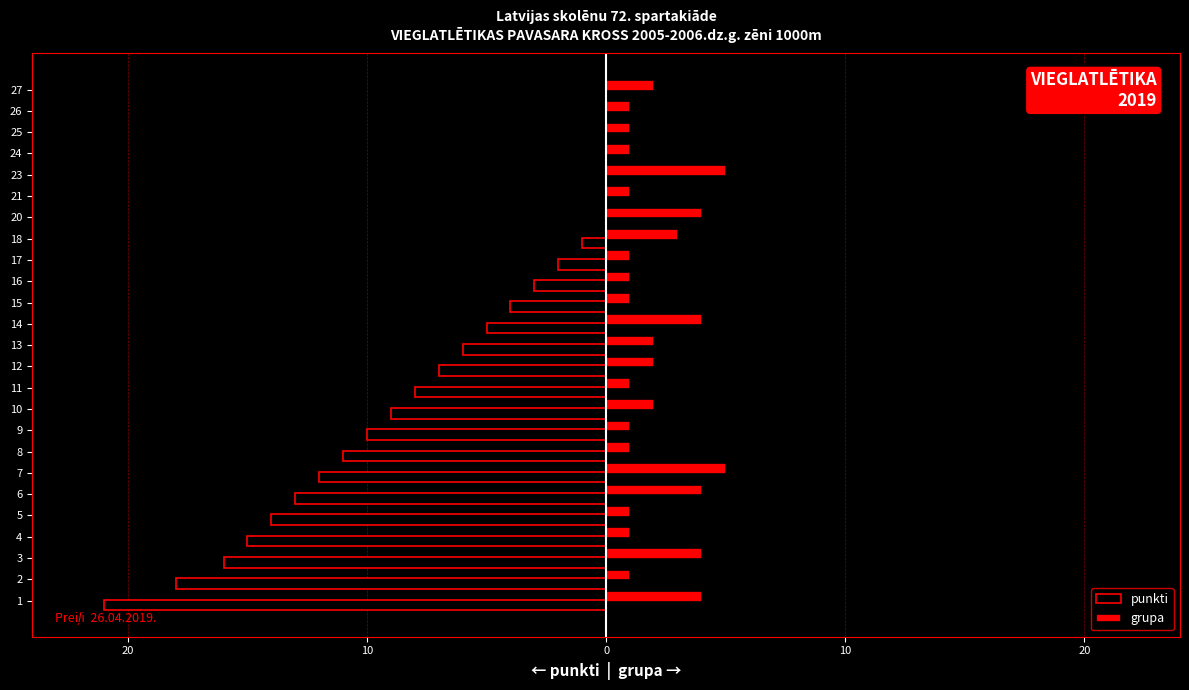

What is the difference between the second highest and minimum values in the grupa series?

4